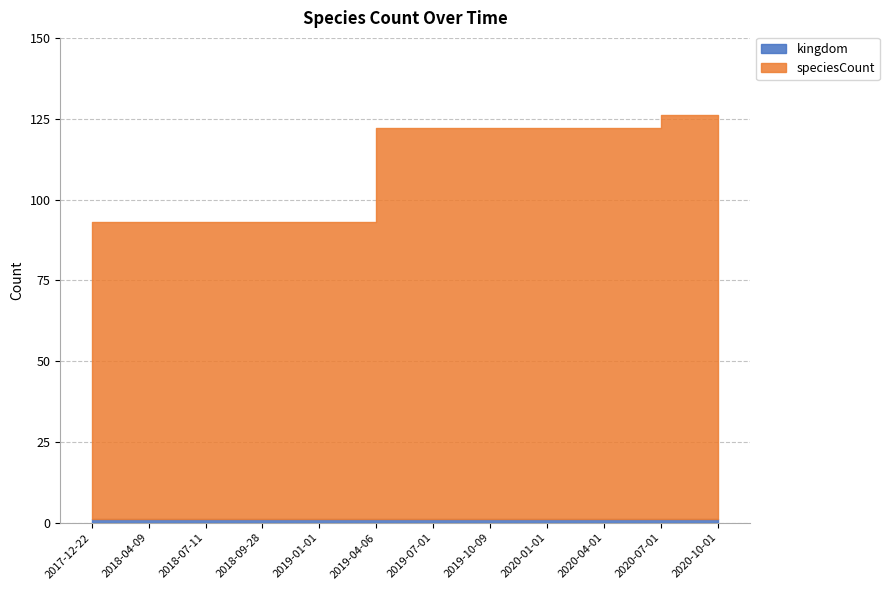

What is the total value across all series at 2019-01-01?

93